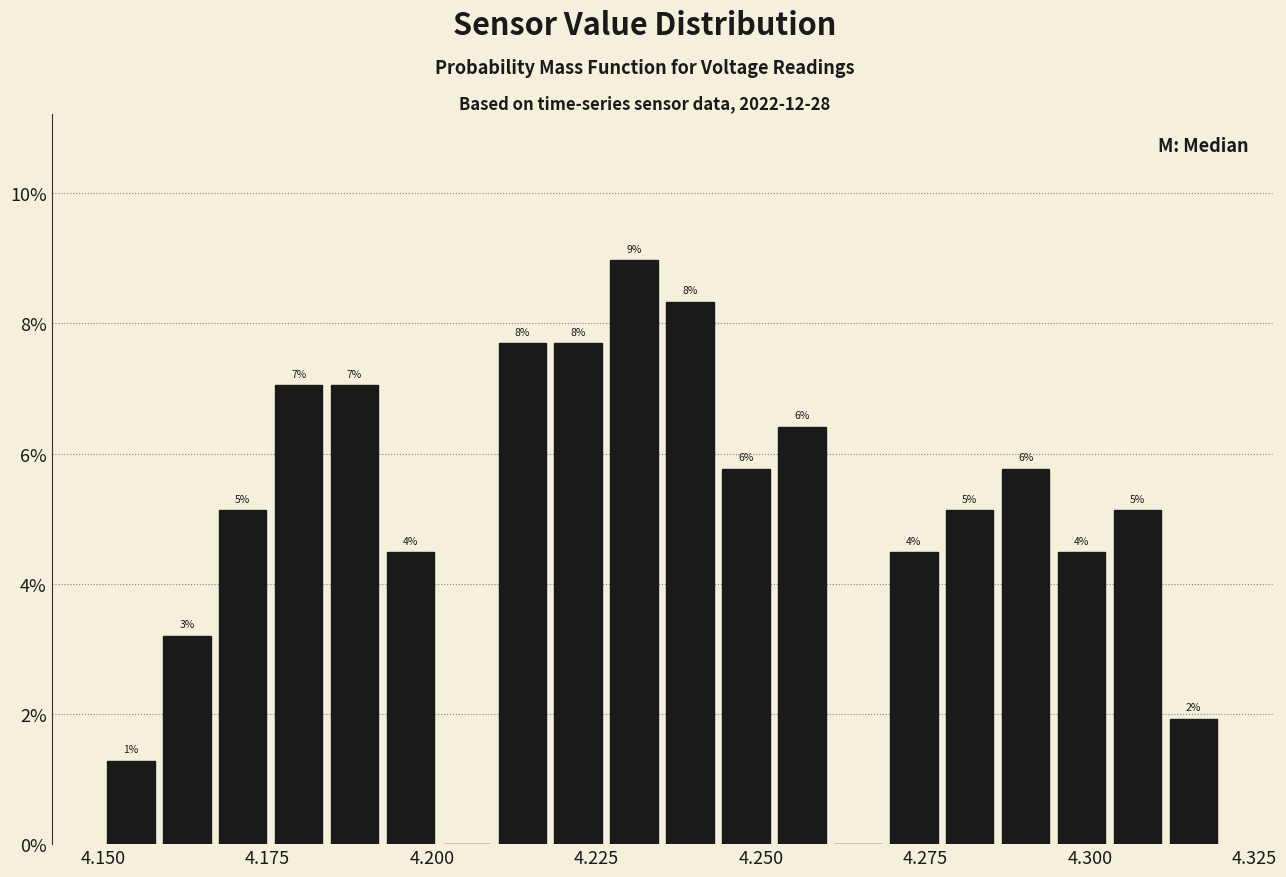

Read against the x-axis, roughly where is the centre of the tallest bar?

4.230